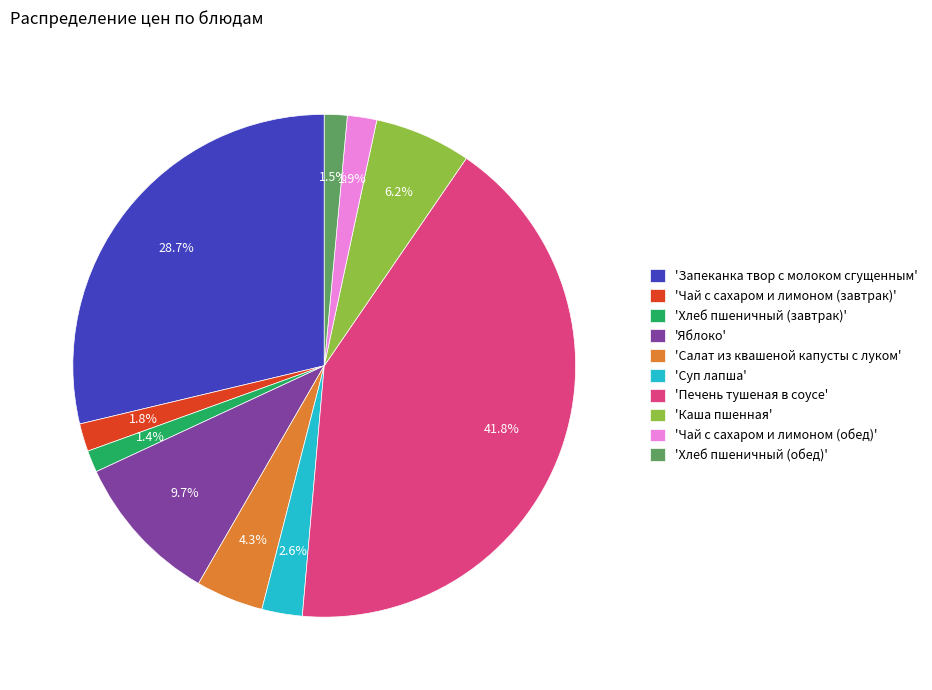

How many segments does this pie chart have?

10